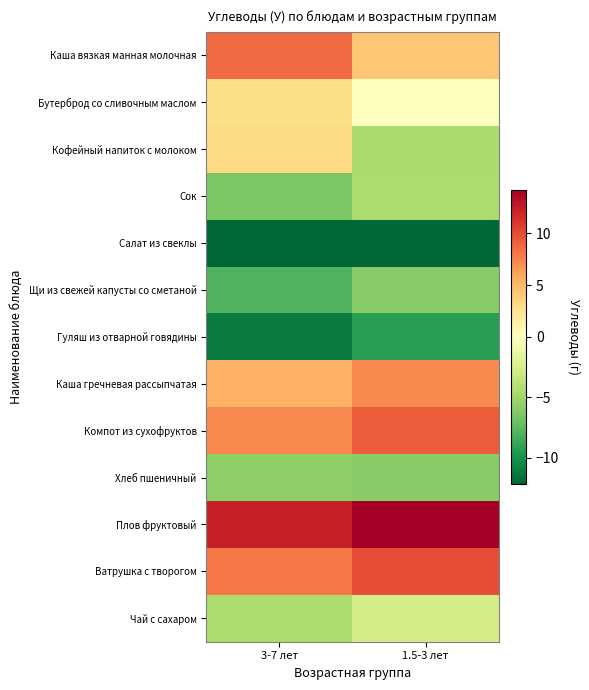

At which category is the sum across all series the highest?

1.5-3 лет